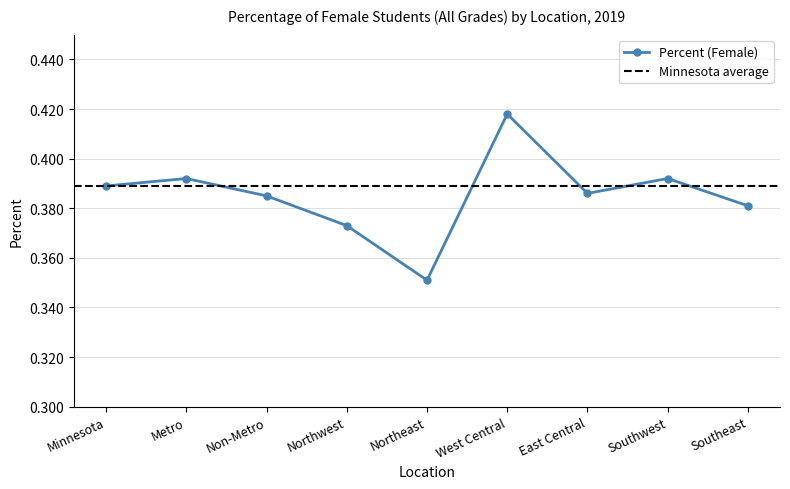

What is the approximate value at Metro?

0.4